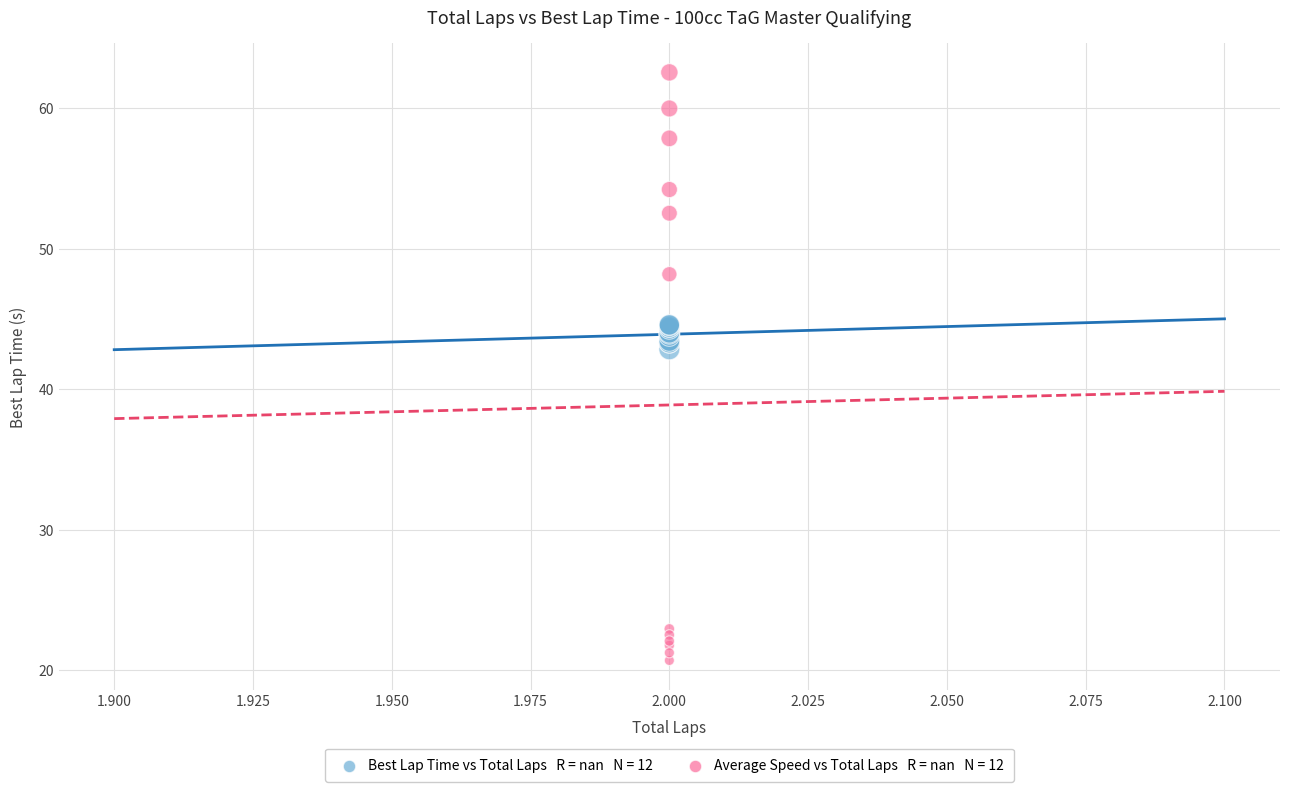

Across all series, what Y value is closest to 41?

42.9